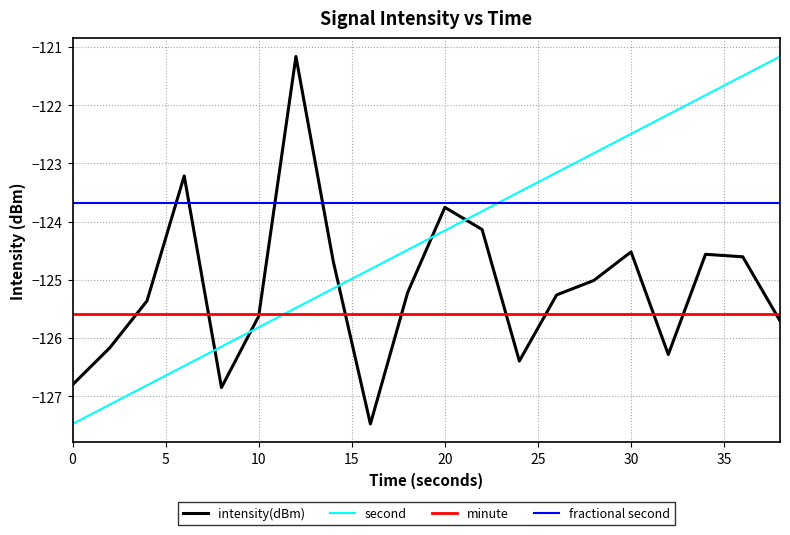

What is the greatest value displayed?

-121.2